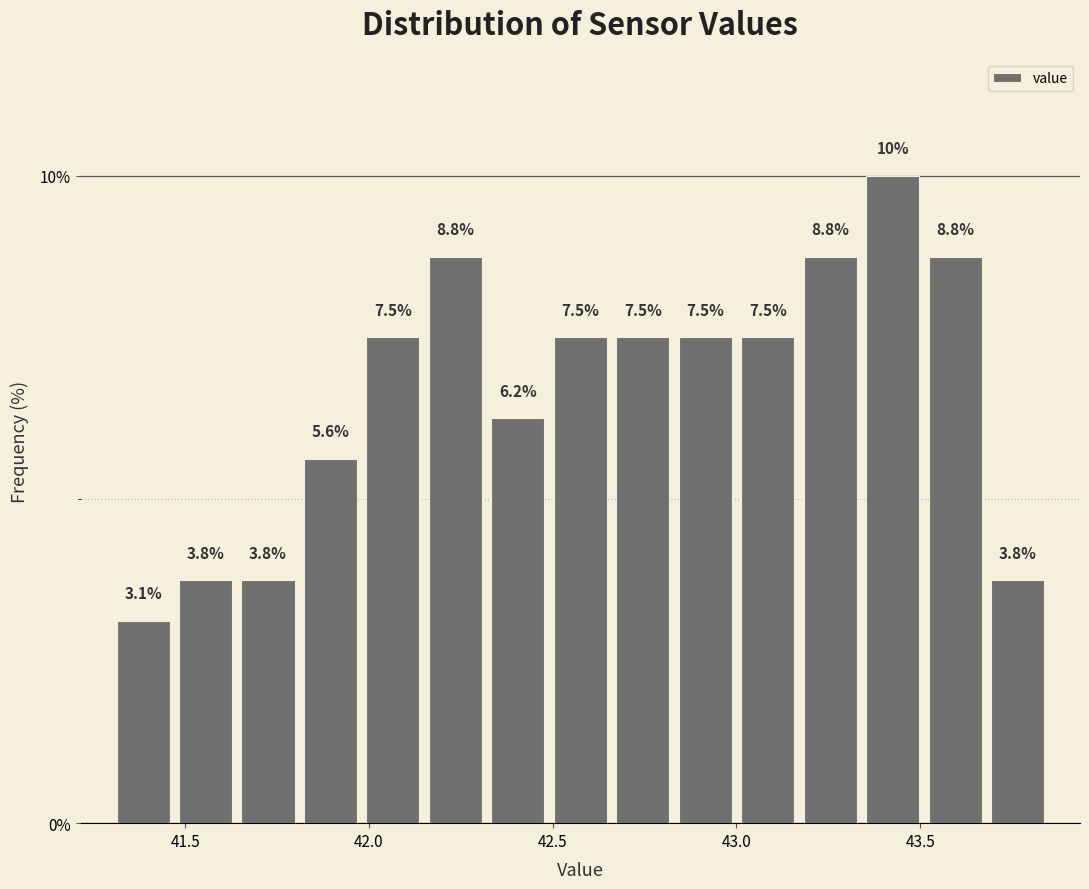

Around what value on the x-axis is the tallest bar? Give the approximate position of its centre, as read against the axis.

43.45